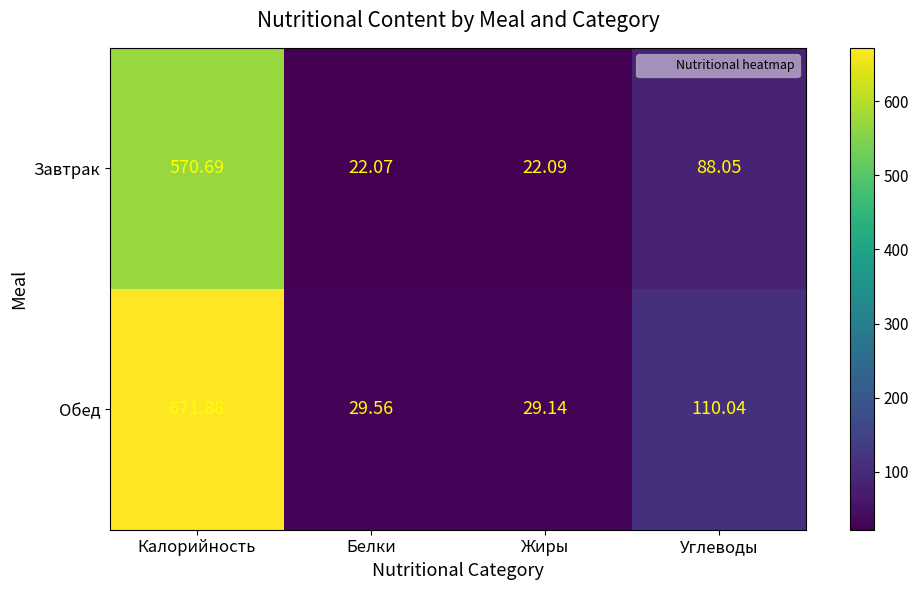

Which series has the widest spread of values?

Обед